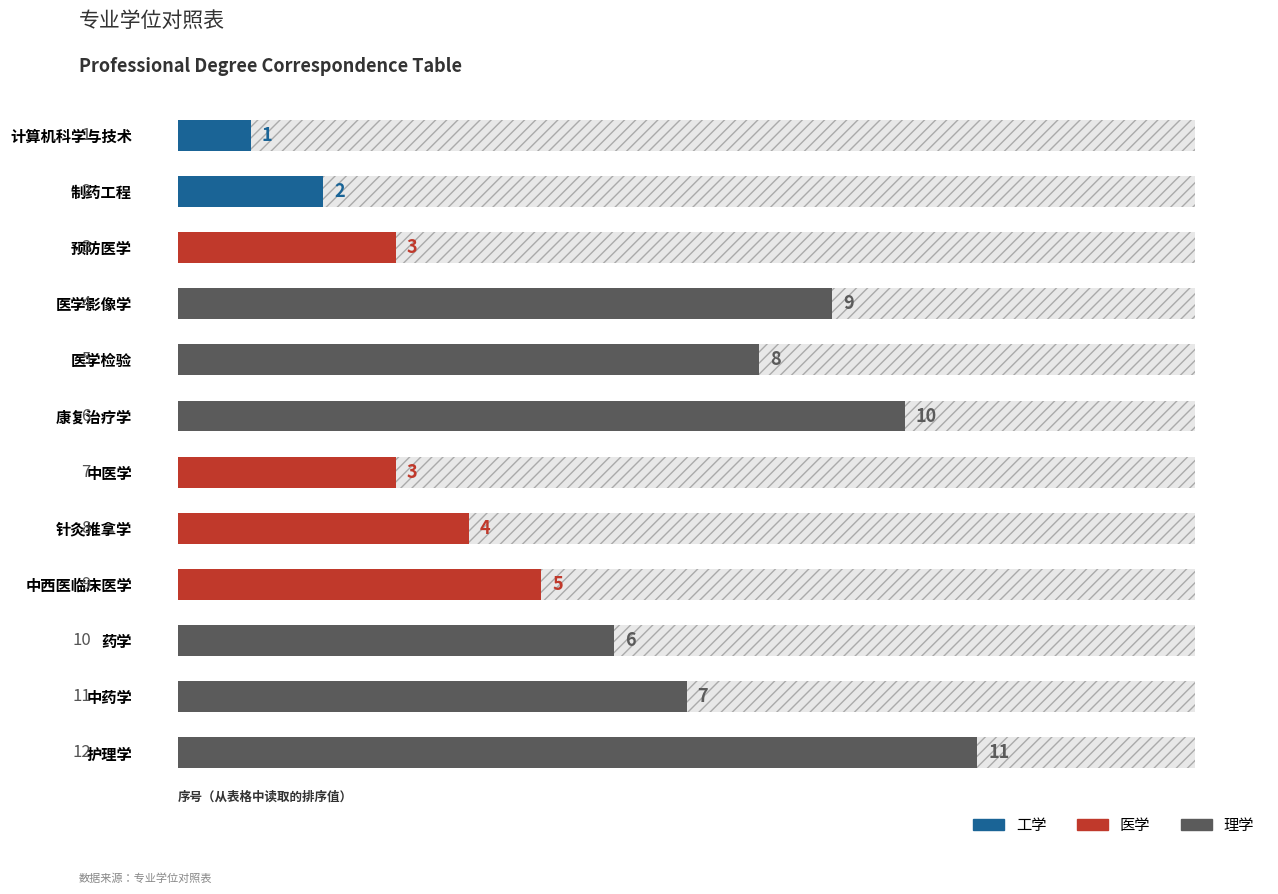

How many values exceed 6?

5